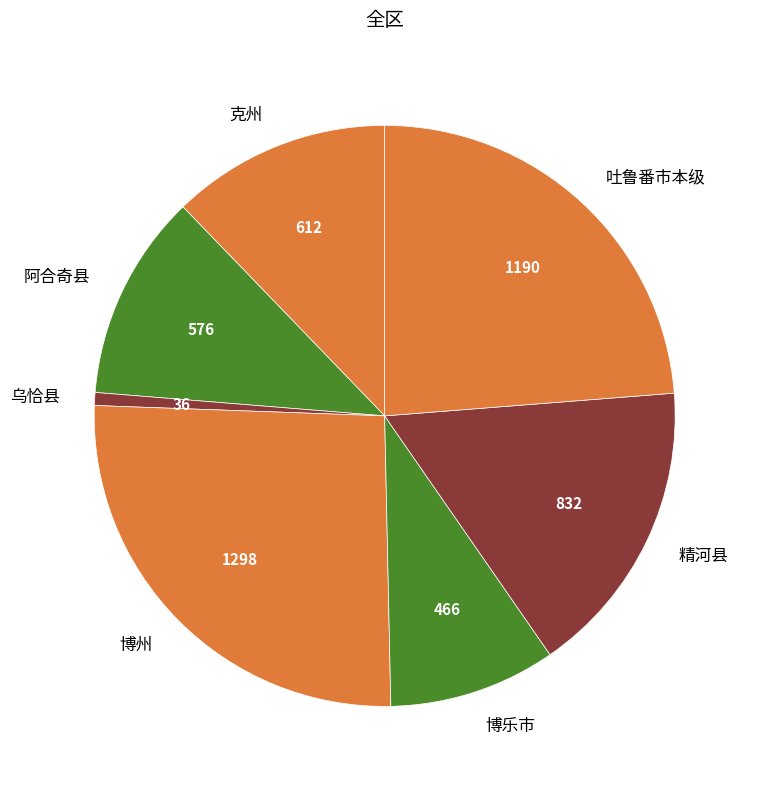

True or false: 乌恰县 accounts for 1% of the total.

True